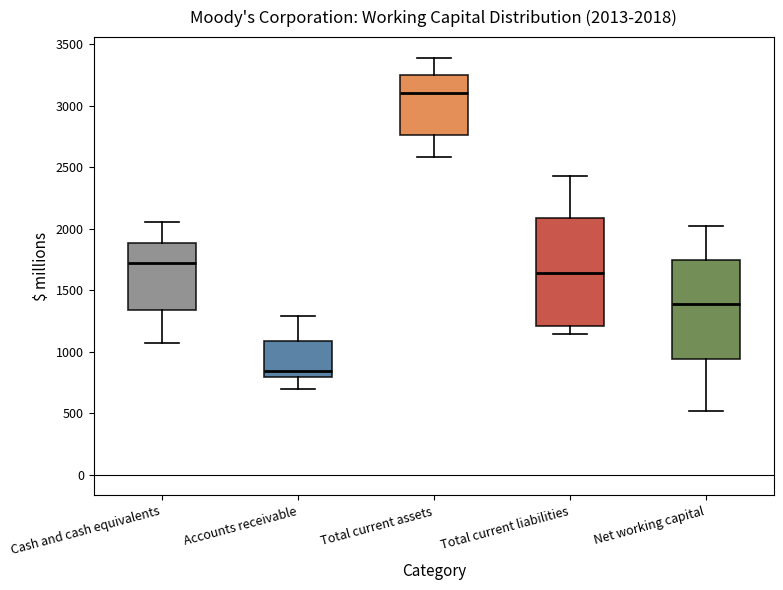

Which box is the tallest, from its lower edge to its upper edge?

Total current liabilities